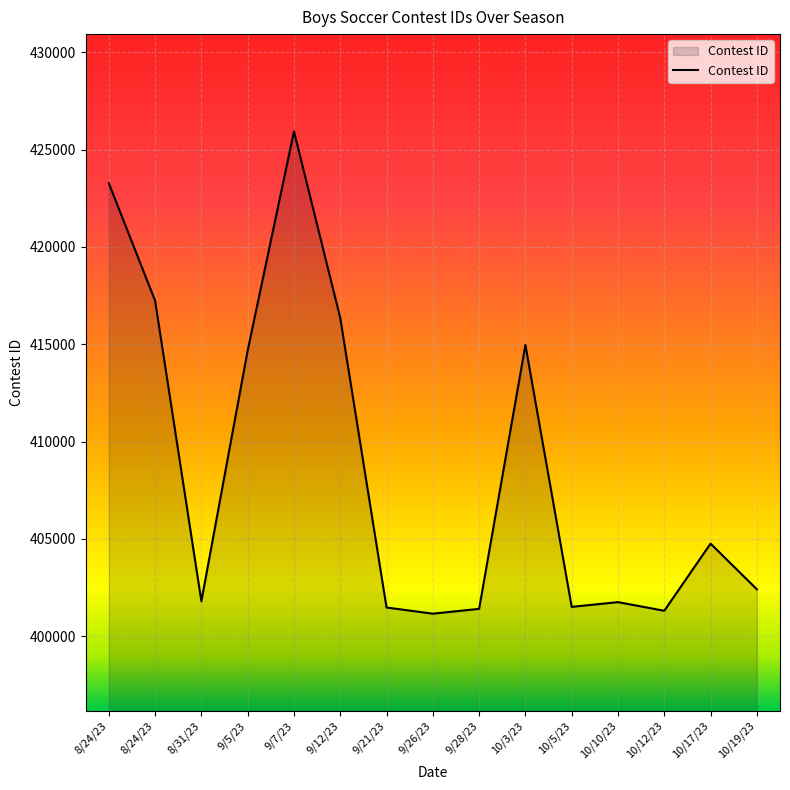

Is this an area chart (filled region under the line)?

Yes